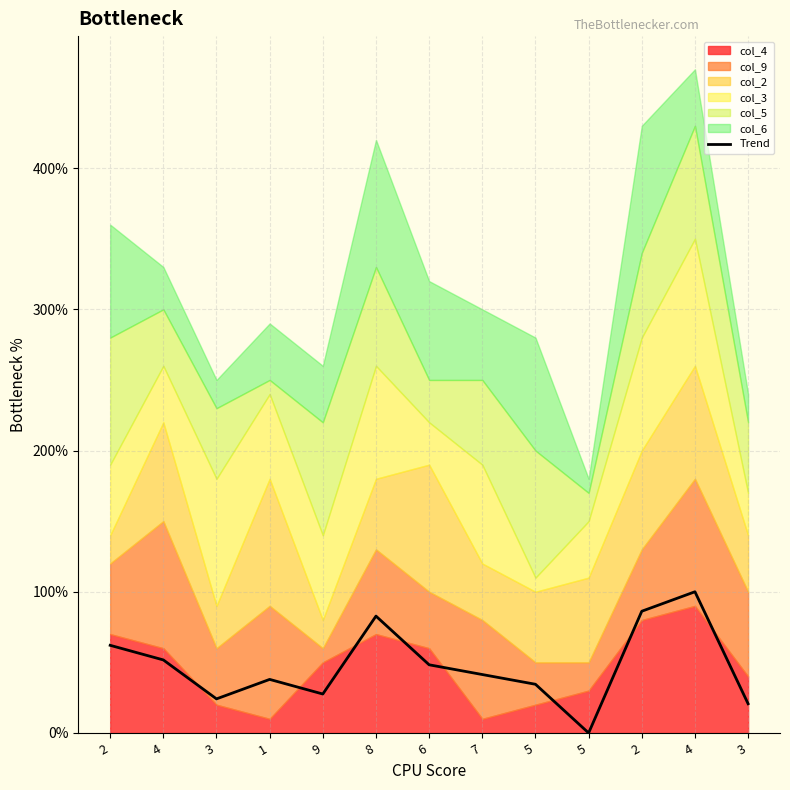

Which has a higher value, 8 or 4?

4